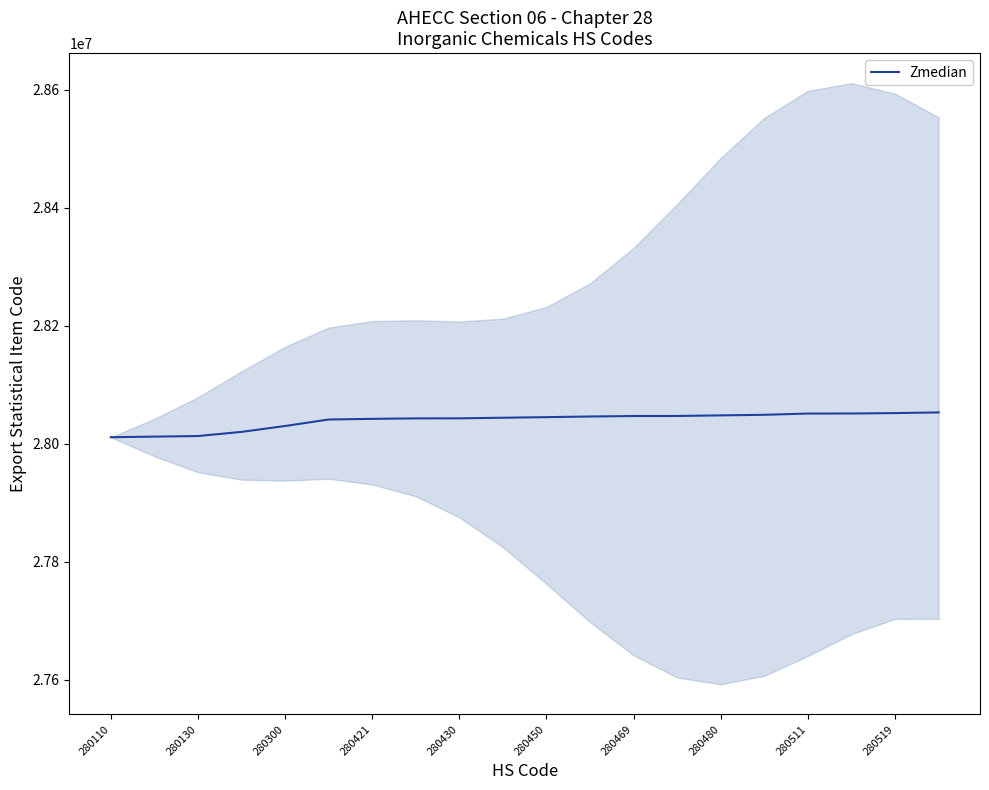

What is the average value?

28039410